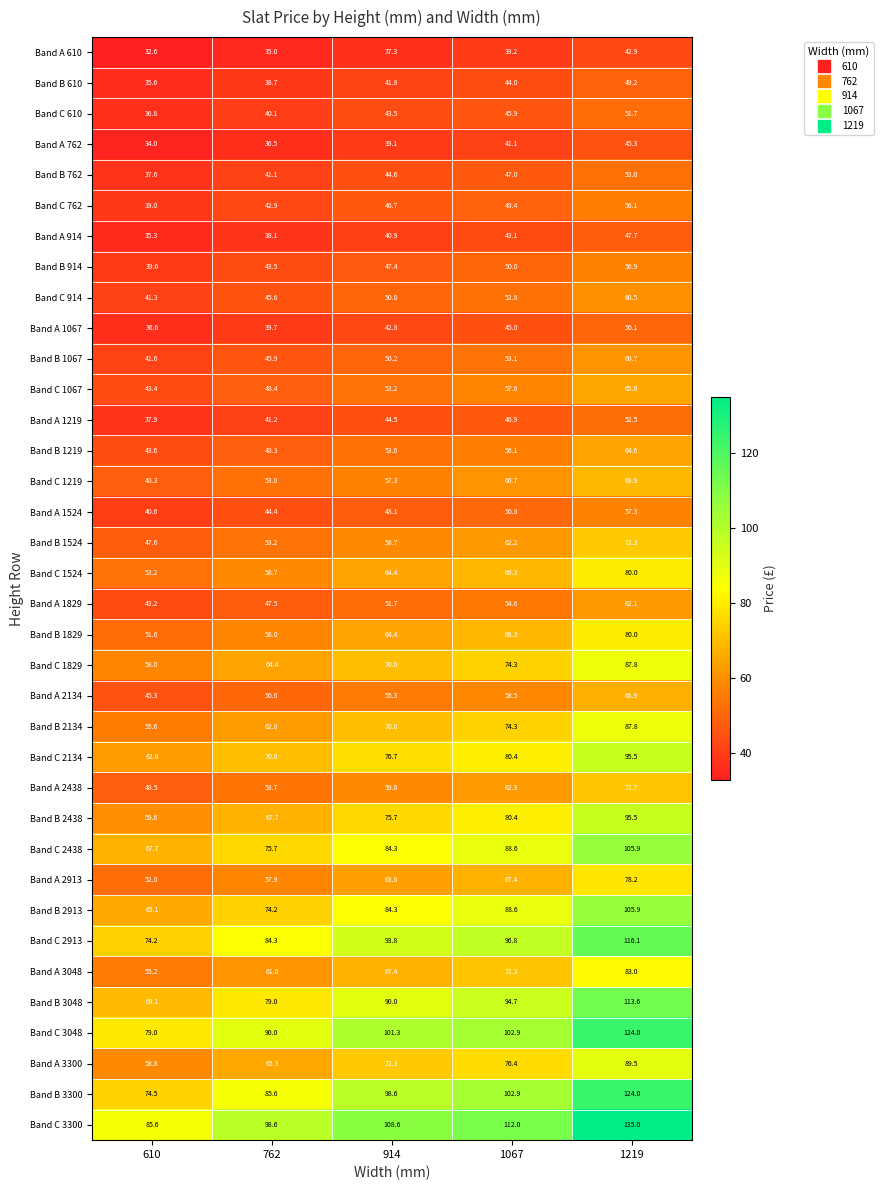

How many categories are shown in the chart?

5